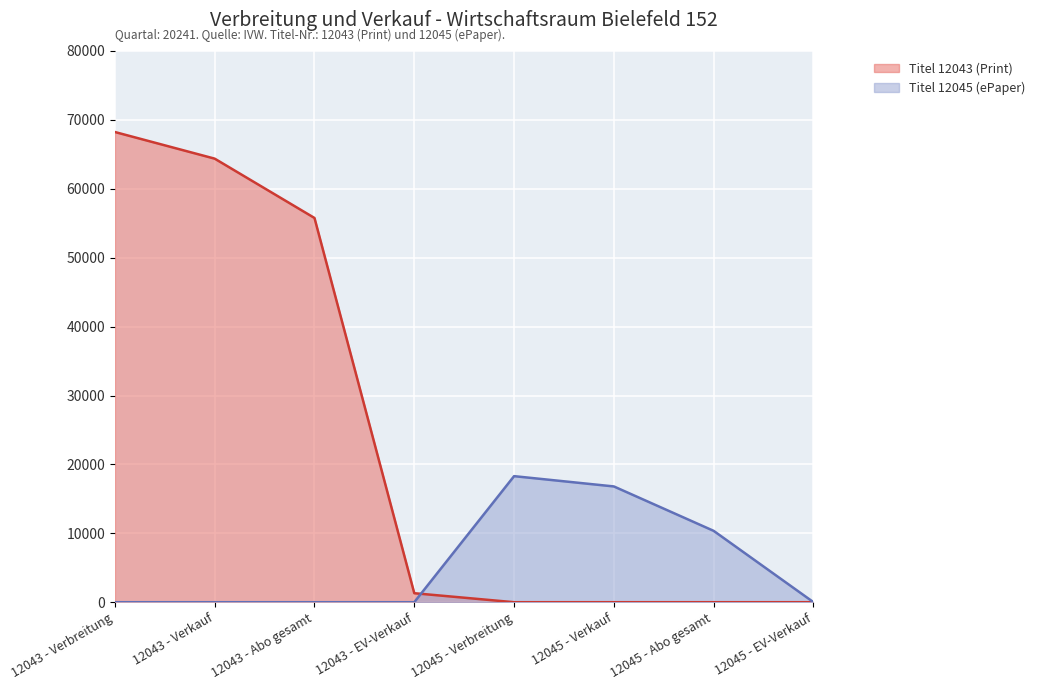

Which series has the largest total across all categories?

Titel 12043 (Print)